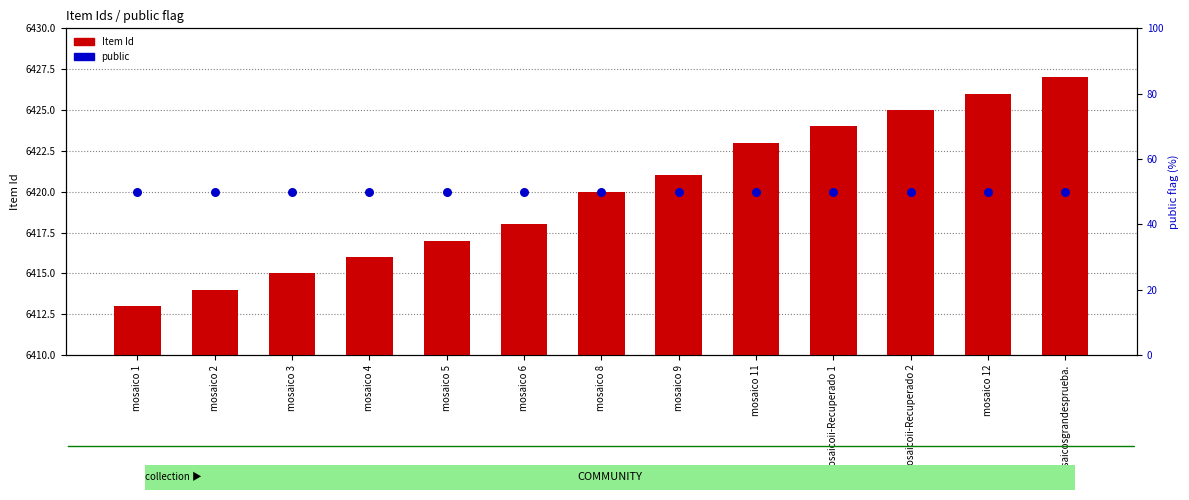

Which series reaches the minimum Y coordinate?

Item Id